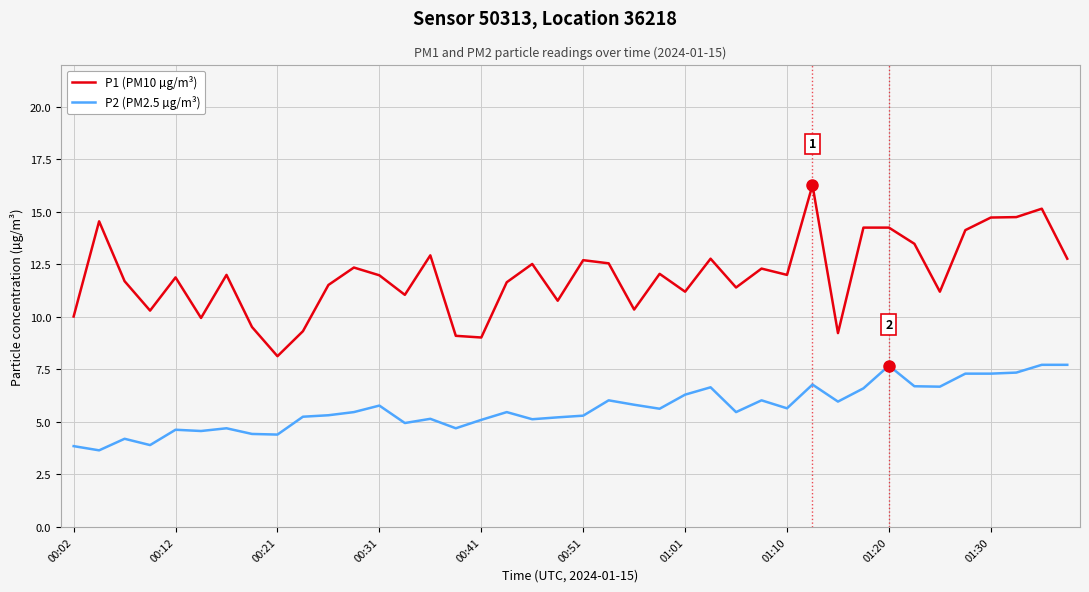

What is the difference between the maximum and minimum values in the P1 (PM10 µg/m³) series?

8.1